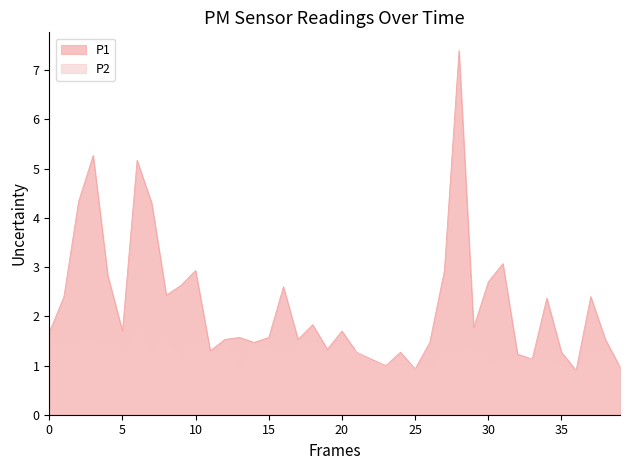

Reading left to right, list all the values displayed in this chart.

P1: 1.7	2.4	4.3	5.3	2.8	1.7	5.2	4.3	2.4	2.6	2.9	1.3	1.5	1.6	1.5	1.6	2.6	1.5	1.8	1.3	1.7	1.3	1.1	1.0	1.3	0.9	1.5	2.9	7.4	1.8	2.7	3.1	1.2	1.1	2.4	1.3	0.9	2.4	1.5	1.0
P2: 1.5	1.4	1.5	1.5	1.5	1.2	1.7	1.3	1.5	1.2	1.4	1.2	1.4	0.9	1.4	1.3	1.2	1.3	1.5	1.2	1.5	1.3	1.1	1.0	1.2	0.9	1.0	1.2	1.3	1.3	1.0	1.1	1.1	1.1	1.1	1.0	0.9	1.2	1.3	1.0